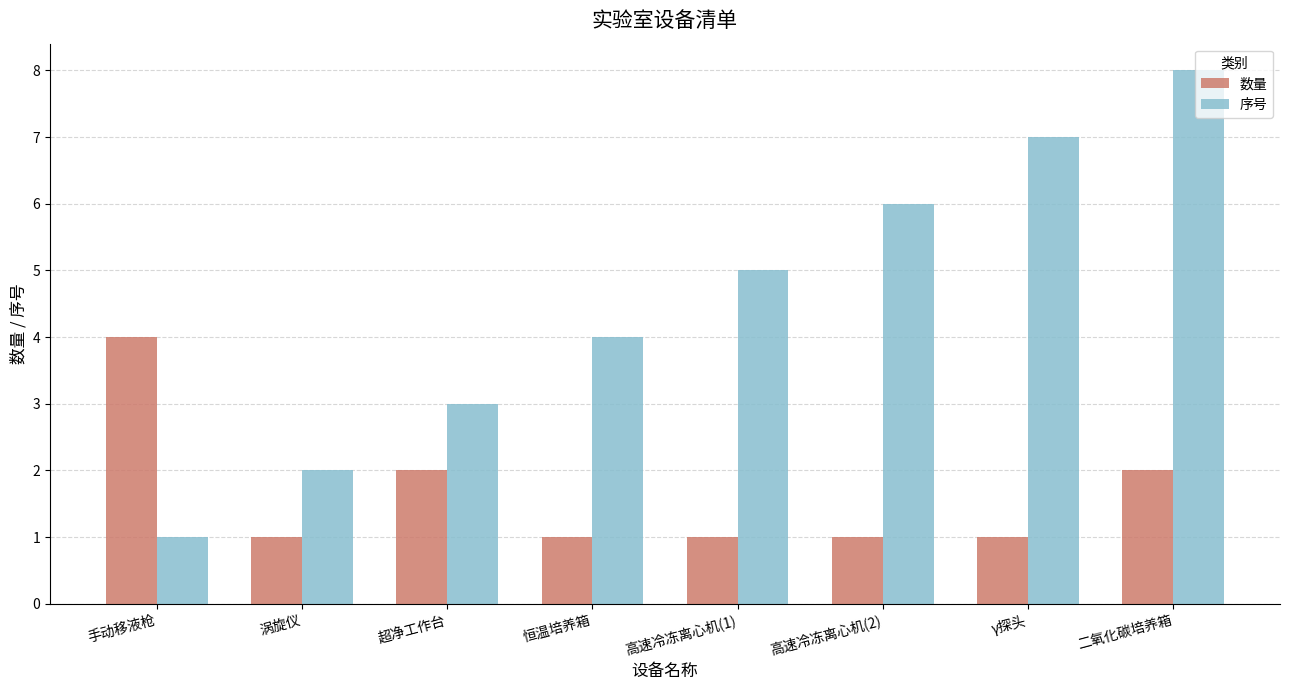

What is the difference between the maximum and minimum values in the 序号 series?

7